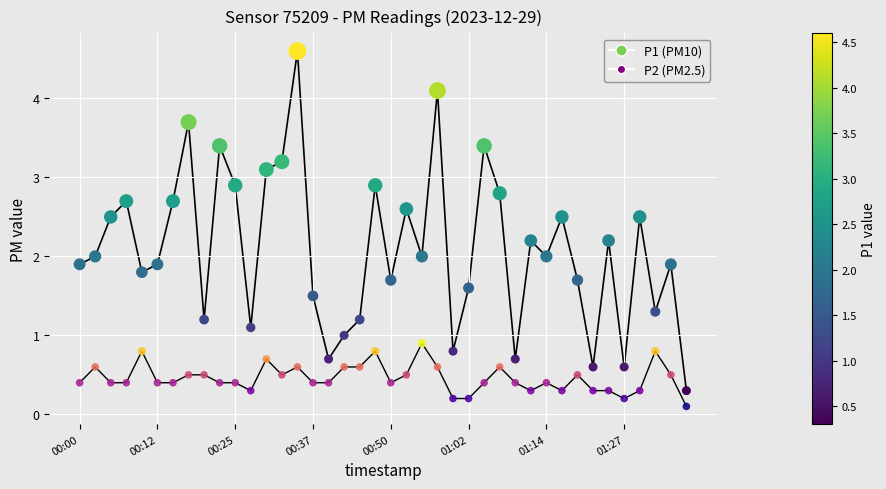

Across all data points, what is the range of Y values (max minus min)?

4.5